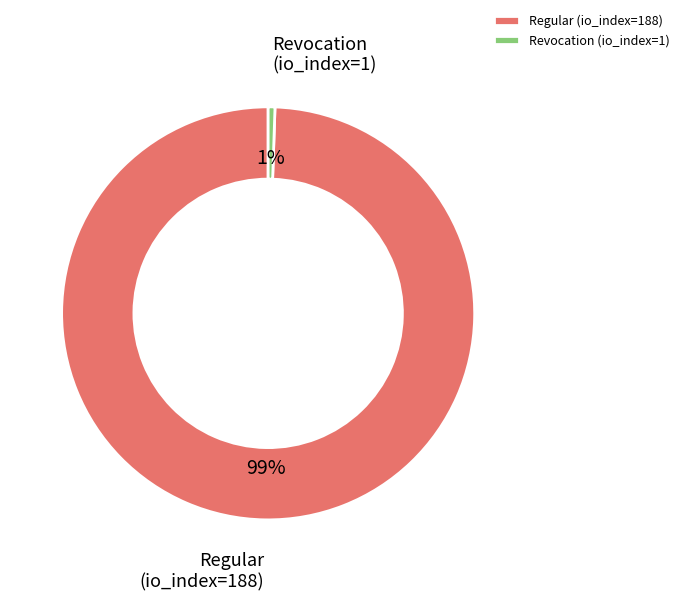

What is the largest slice in the pie chart?

Regular (io_index=188)